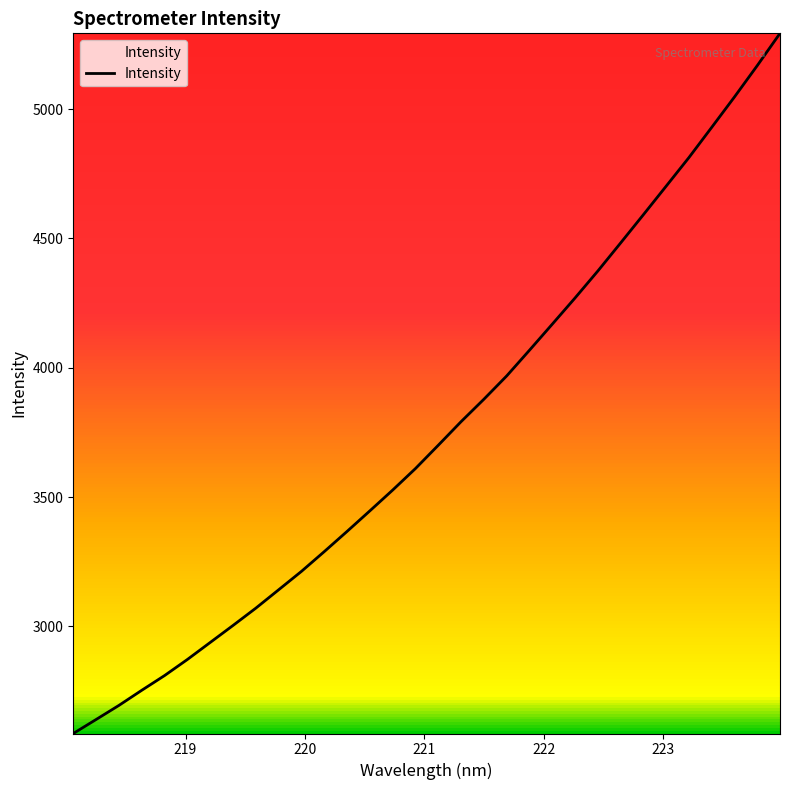

What is the maximum value shown in the chart?

5293.1